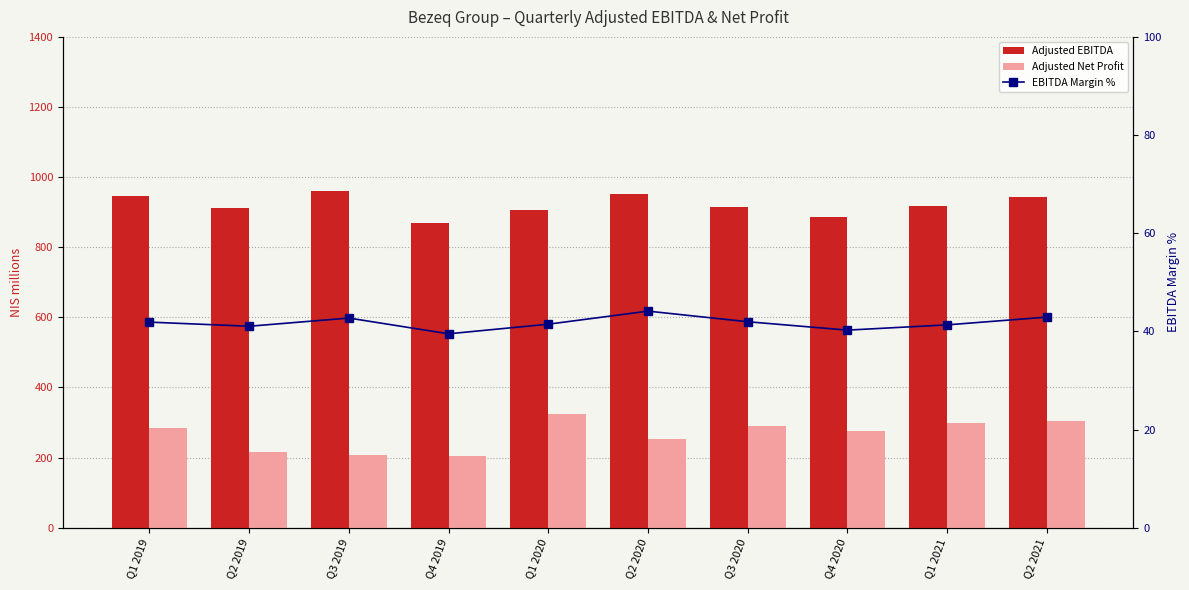

How many groups of bars are there?

10